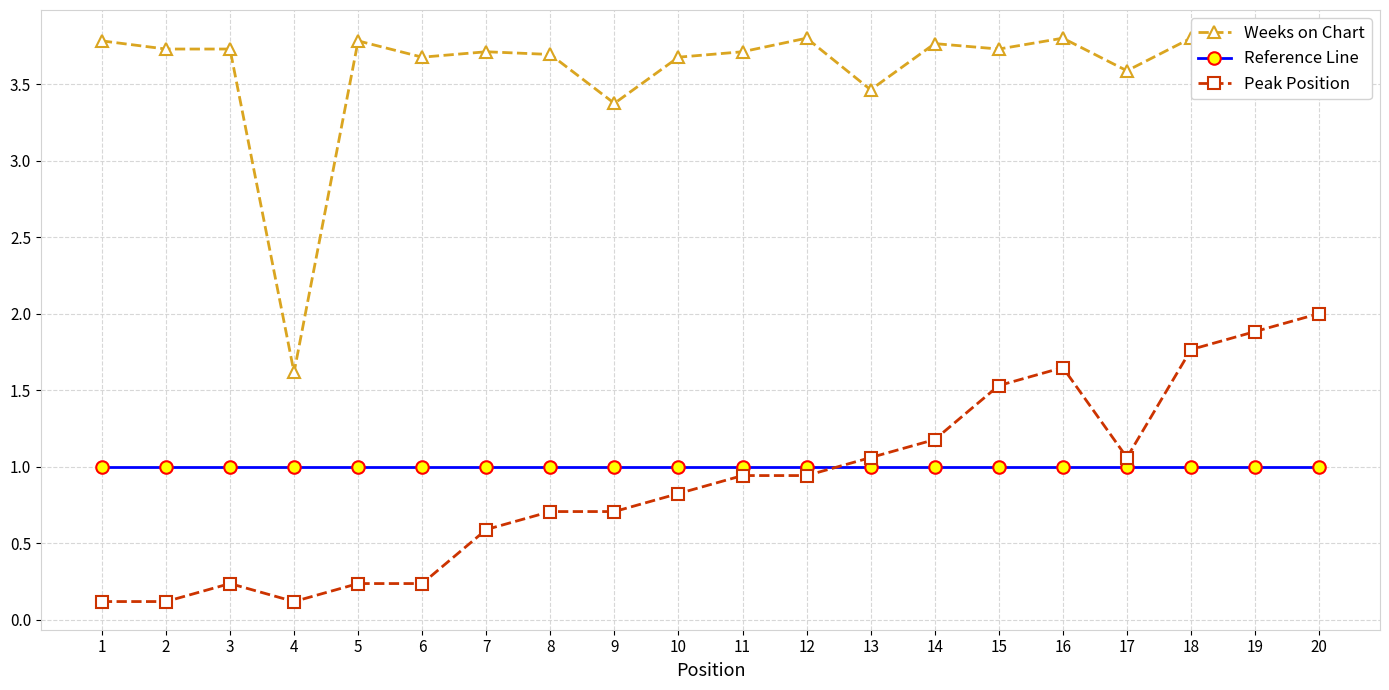

Between 9 and 17, which series saw the biggest shift?

Peak Position